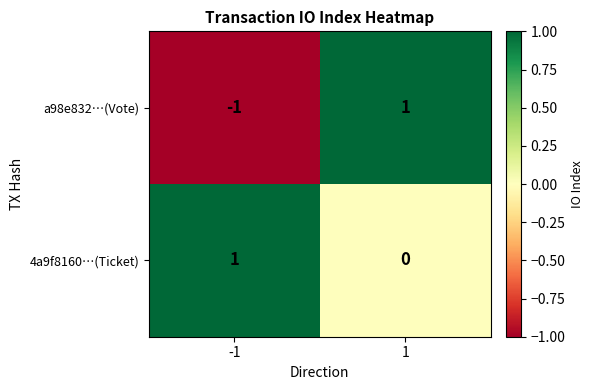

At -1, list the series in order from smallest to largest.

a98e832…(Vote), 4a9f8160…(Ticket)